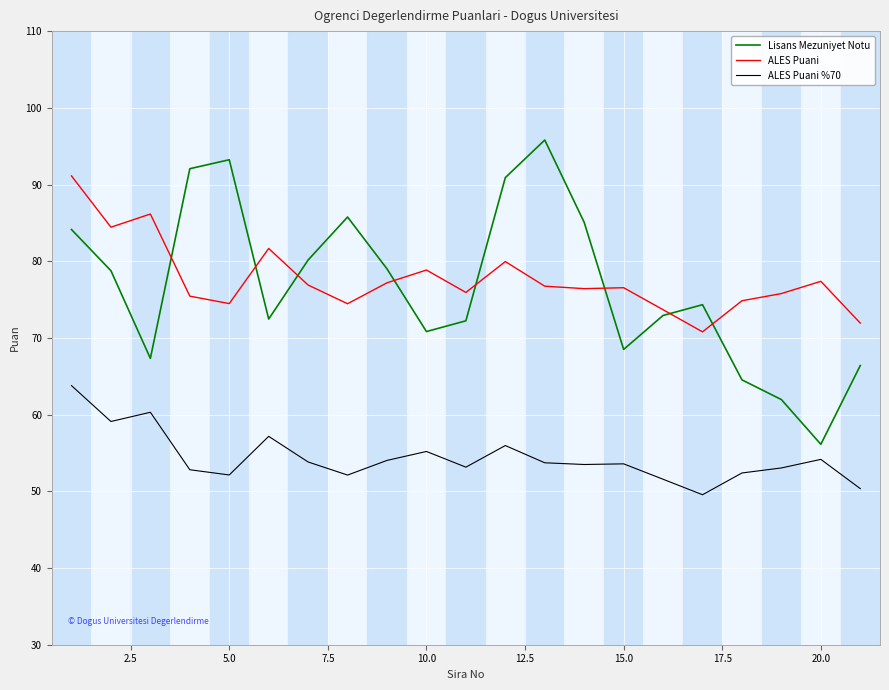

What is the highest value of the ALES Puani series?

91.1